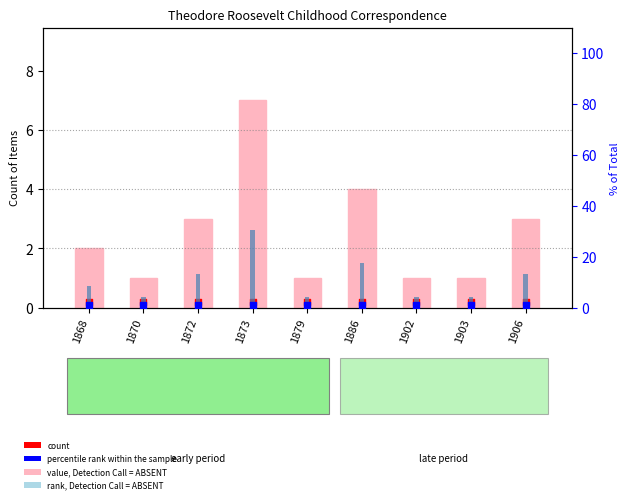

Which series contains the lowest Y value?

count